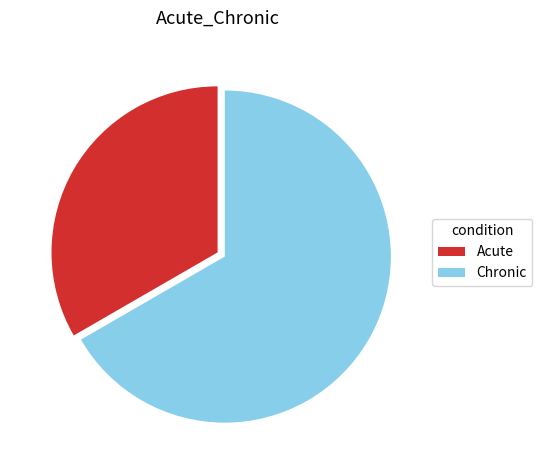

Does Chronic represent more than half of the total?

Yes